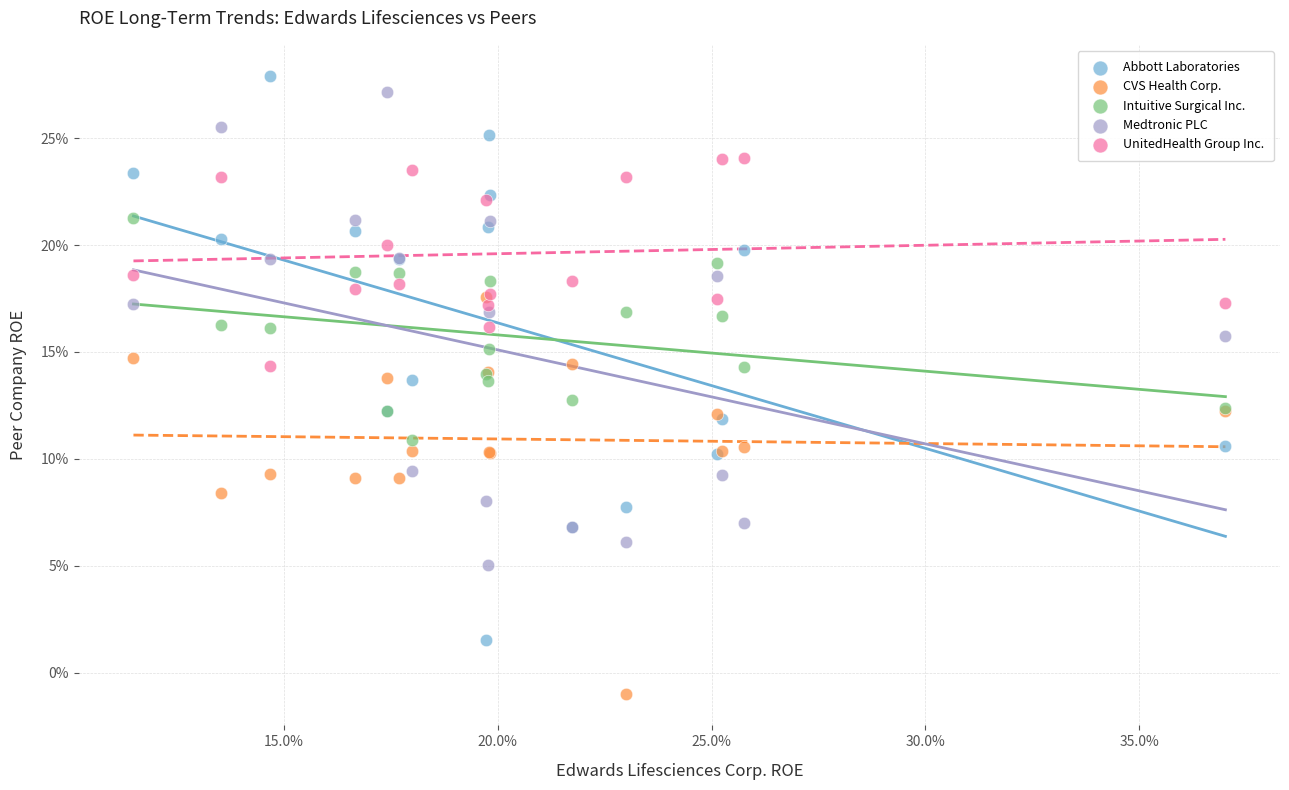

Which series has the largest Y range (max minus min)?

Abbott Laboratories